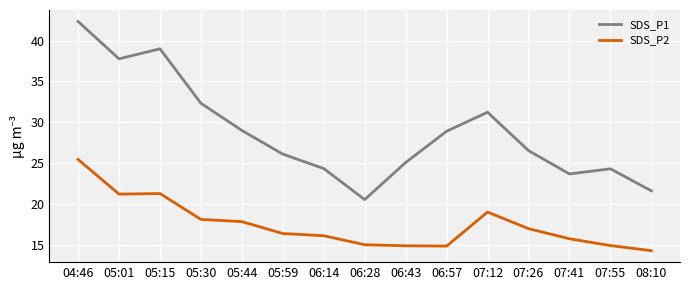

Is this an area chart (filled region under the line)?

No